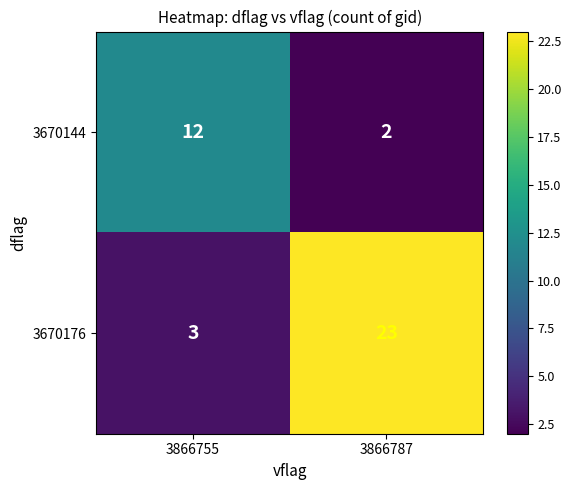

Which series has the widest spread of values?

3670176